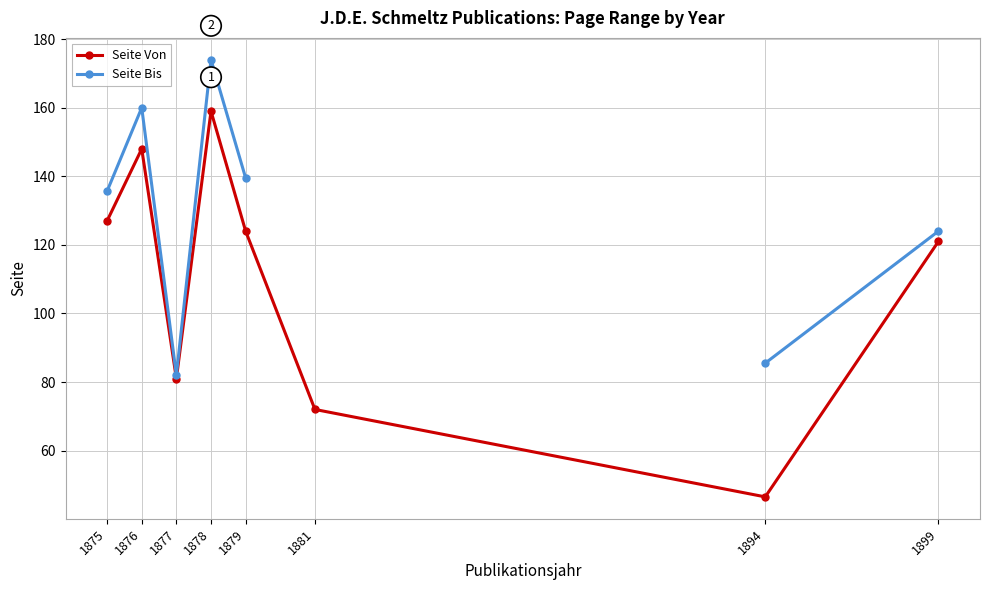

How many interior local valleys does the Seite Bis series have?

1